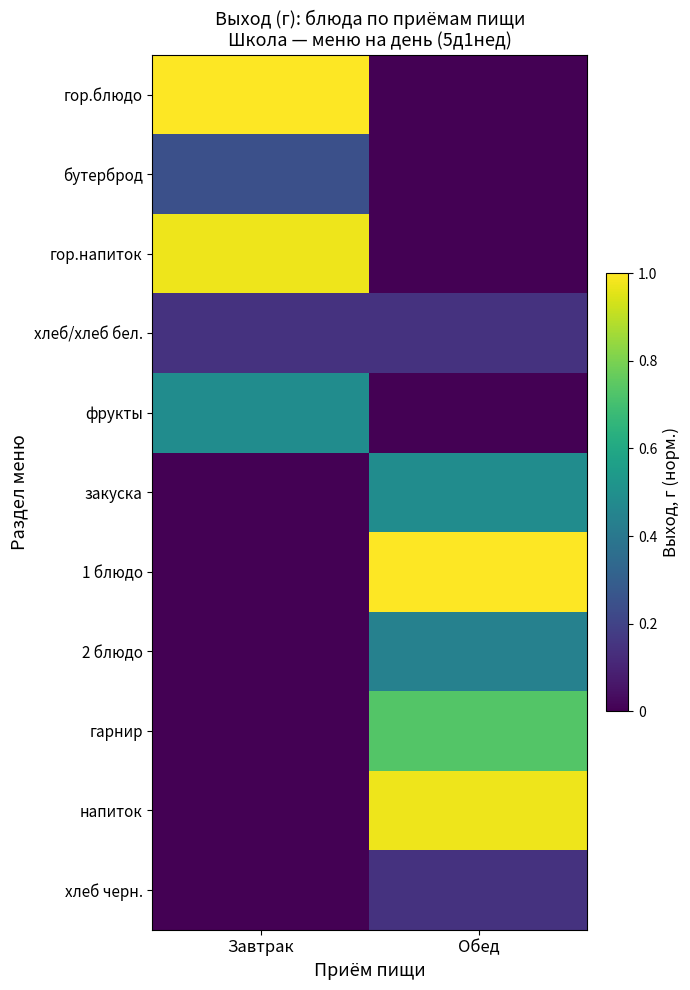

At which category does the chart reach its peak across all series?

Завтрак